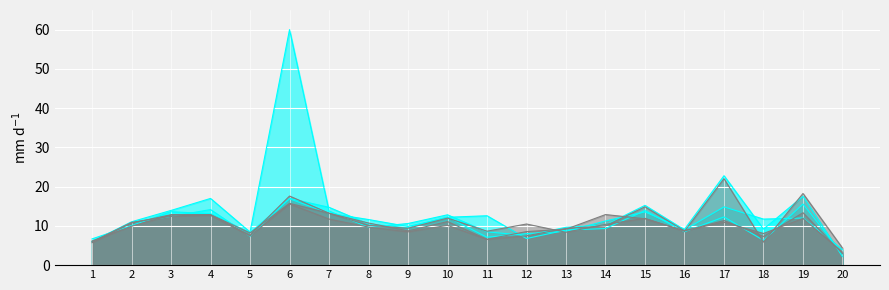

Does the chart display data point markers on the line(s)?

No